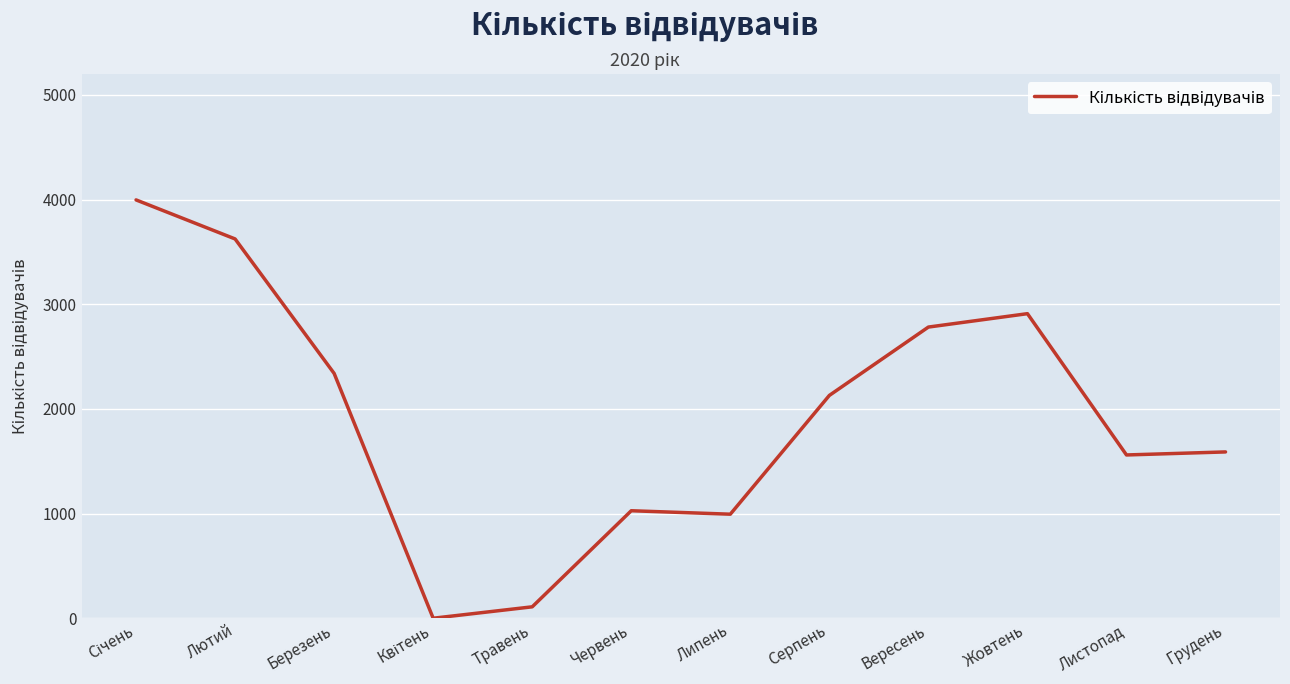

Reading left to right, extract all data points from this chart.

3997	3624	2339	0	109	1027	994	2129	2782	2910	1560	1589